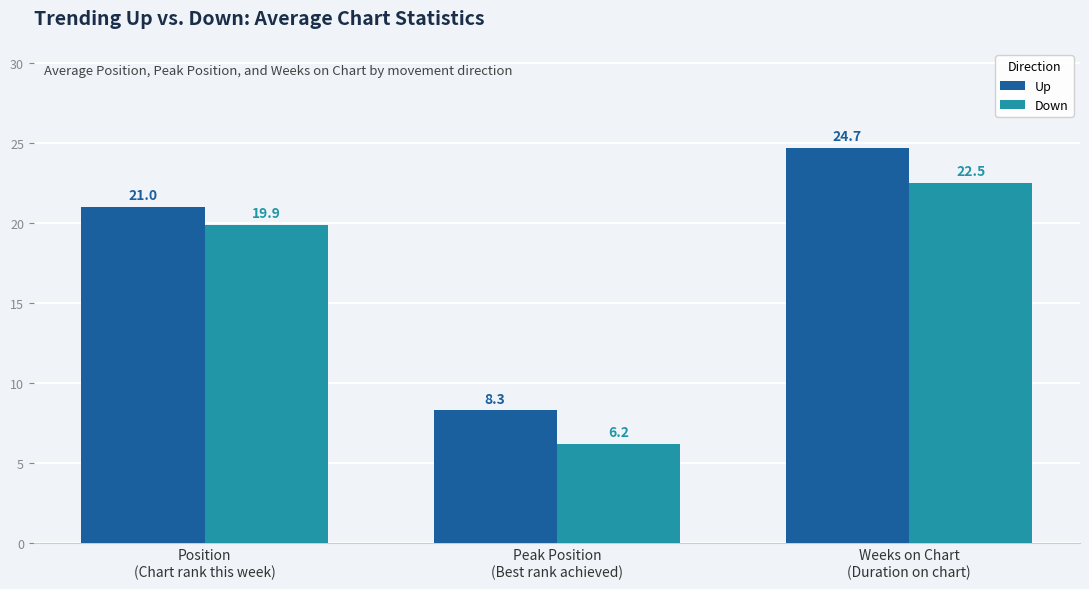

Is it true that Up equals 30.0 at Position
(Chart rank this week)?

False